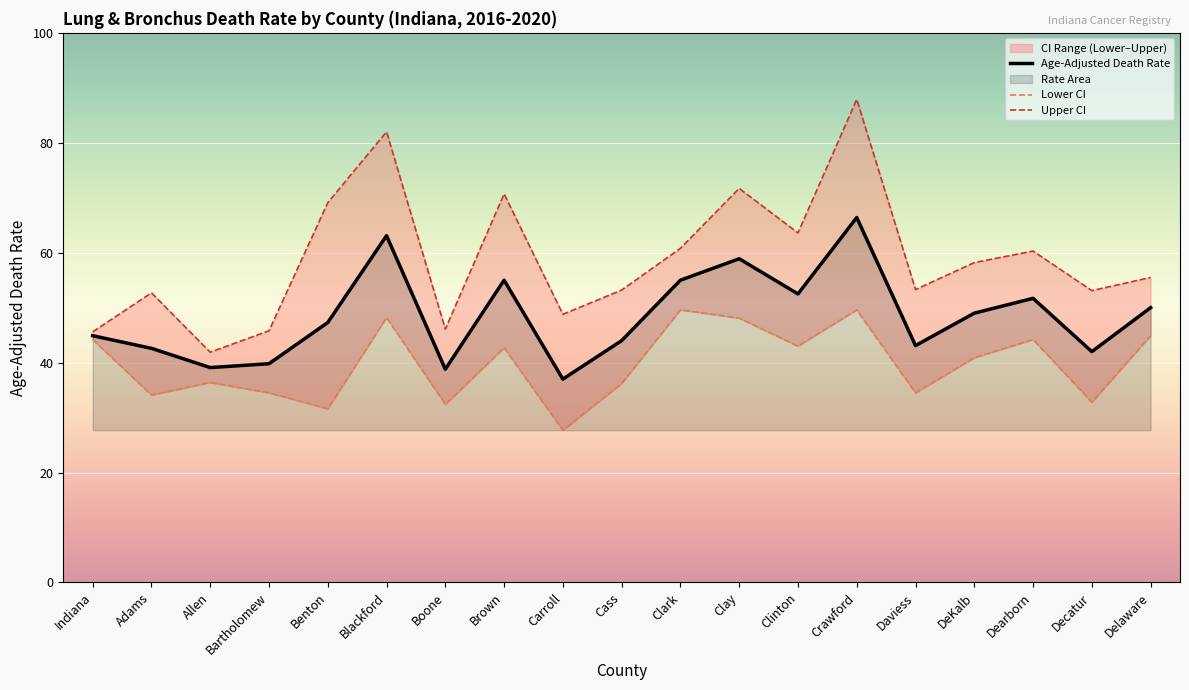

True or false: Age-Adjusted Death Rate and Upper CI intersect in this chart.

False